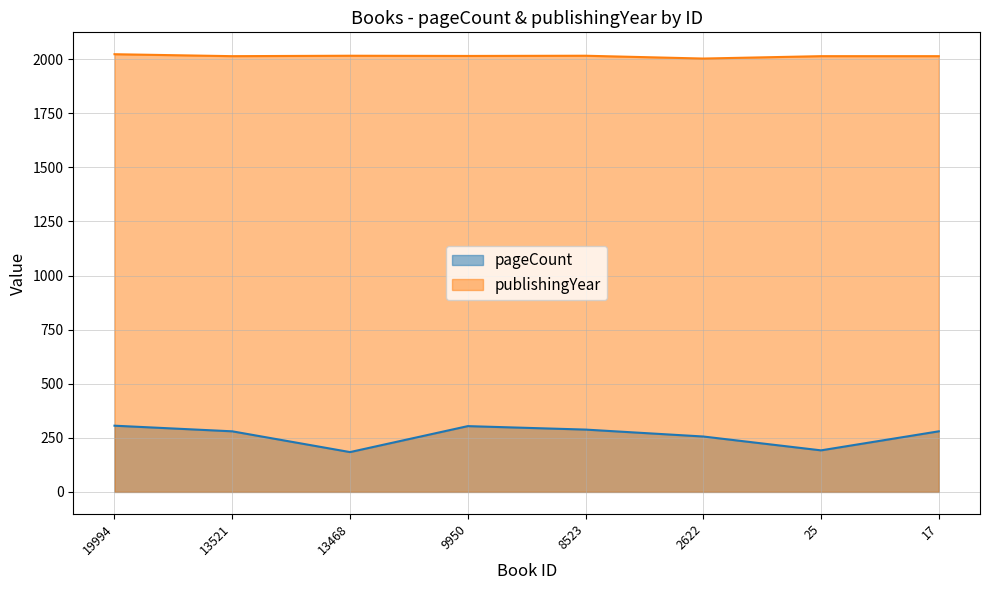

True or false: pageCount and publishingYear intersect in this chart.

False